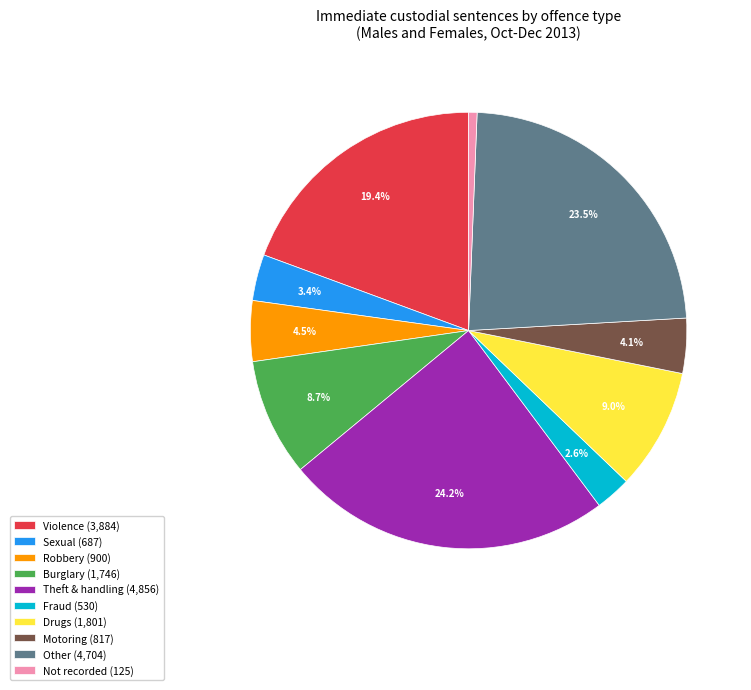

Approximately how many times larger is the value at Drugs (1,801) compared to Motoring (817)?

2.2